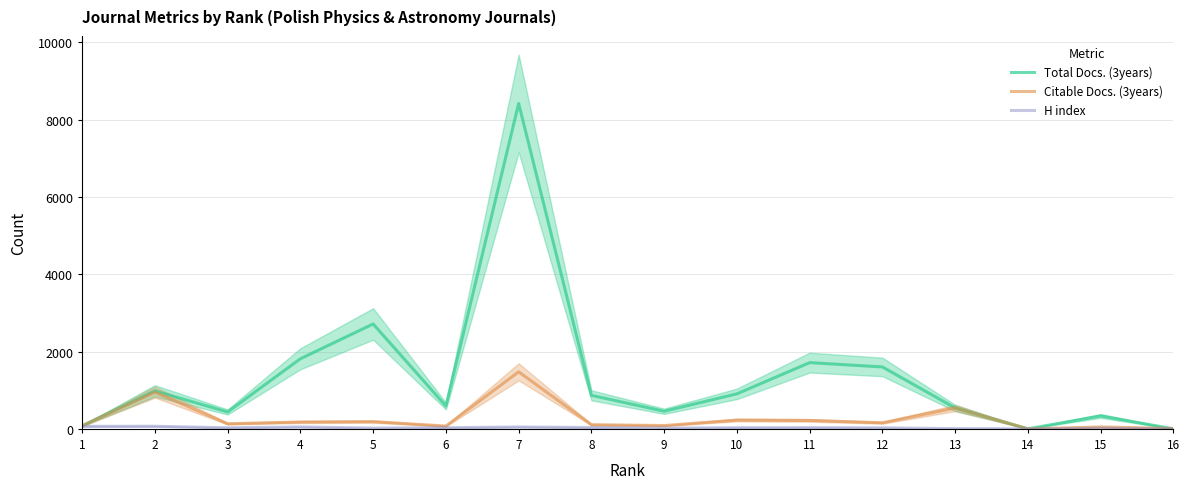

At which label is Citable Docs. (3years) closest to 738?

13